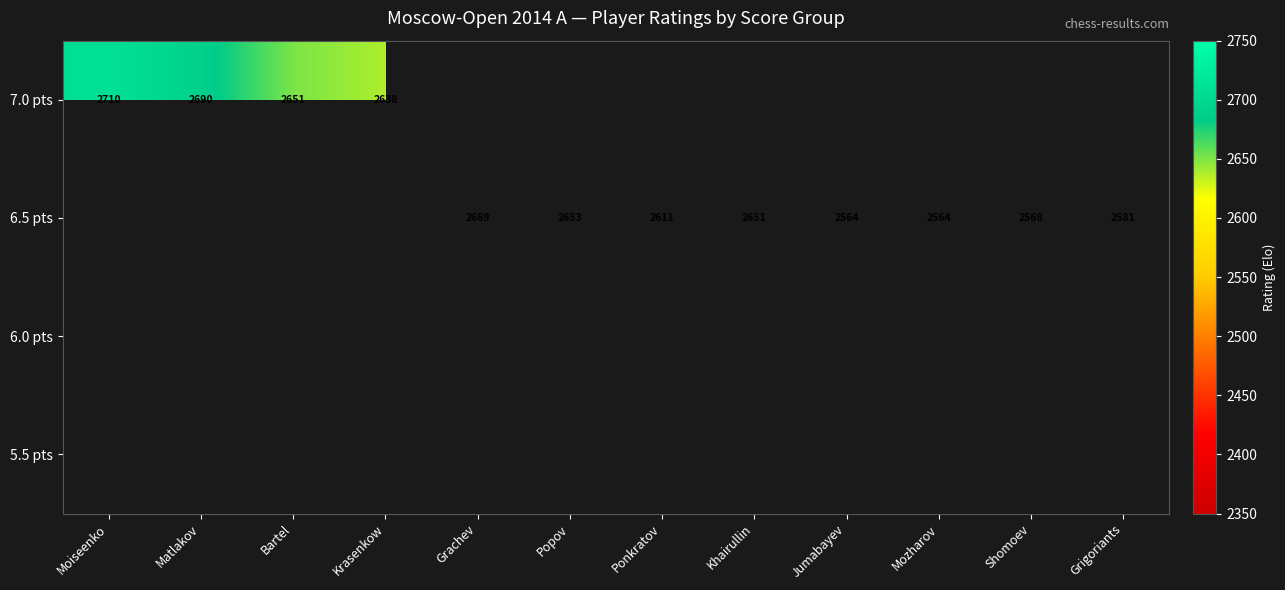

Which label corresponds to the smallest value in the chart?

Jumabayev